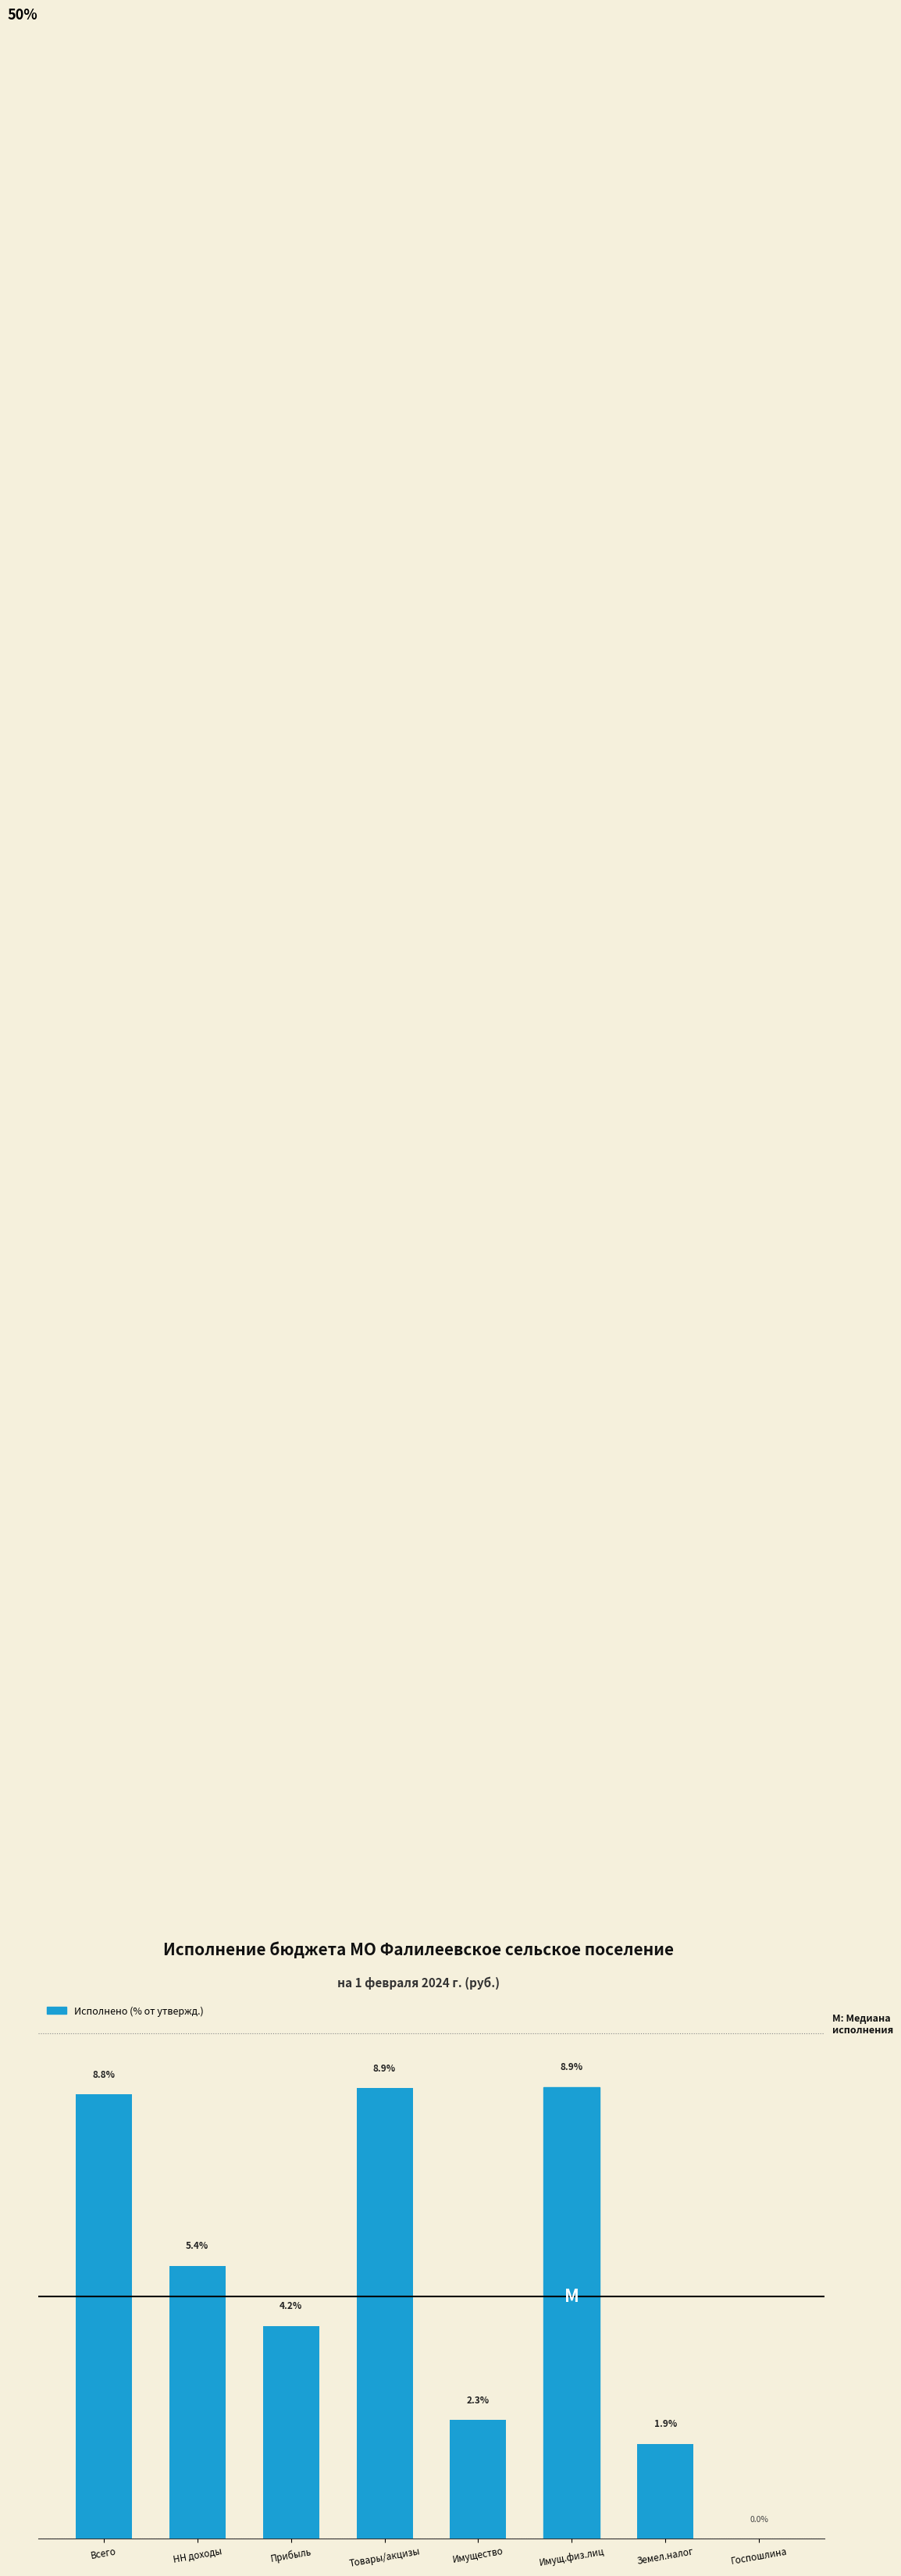

At which label is the value closest to 4?

Прибыль